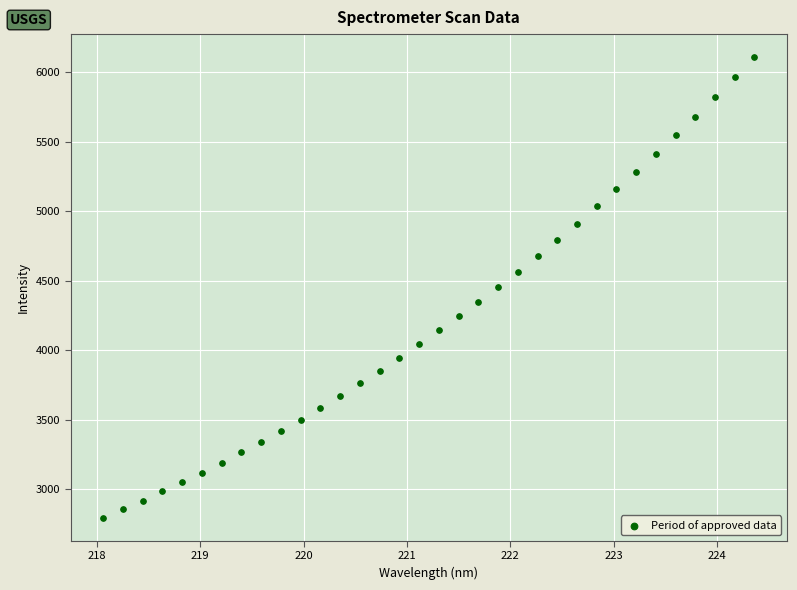

What is the range of Y values (max minus min)?

3313.7